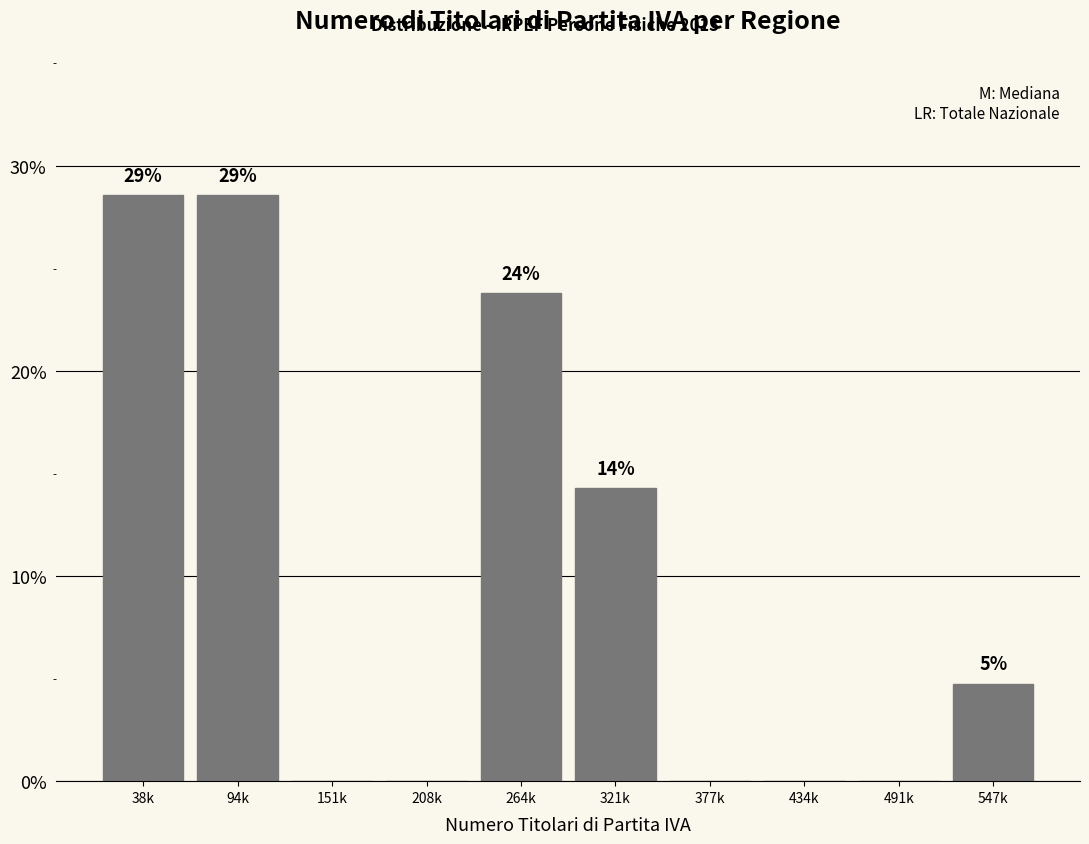

Are the bars horizontal?

No